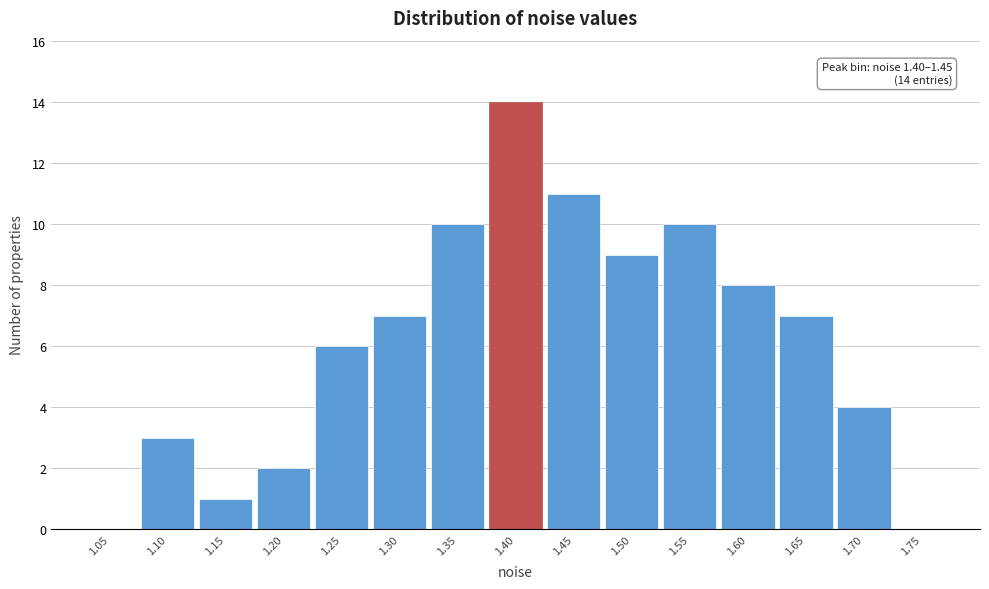

Reading right to left, transcribe all the data shown in this chart.

1.75=0	1.70=4	1.65=7	1.60=8	1.55=10	1.50=9	1.45=11	1.40=14	1.35=10	1.30=7	1.25=6	1.20=2	1.15=1	1.10=3	1.05=0